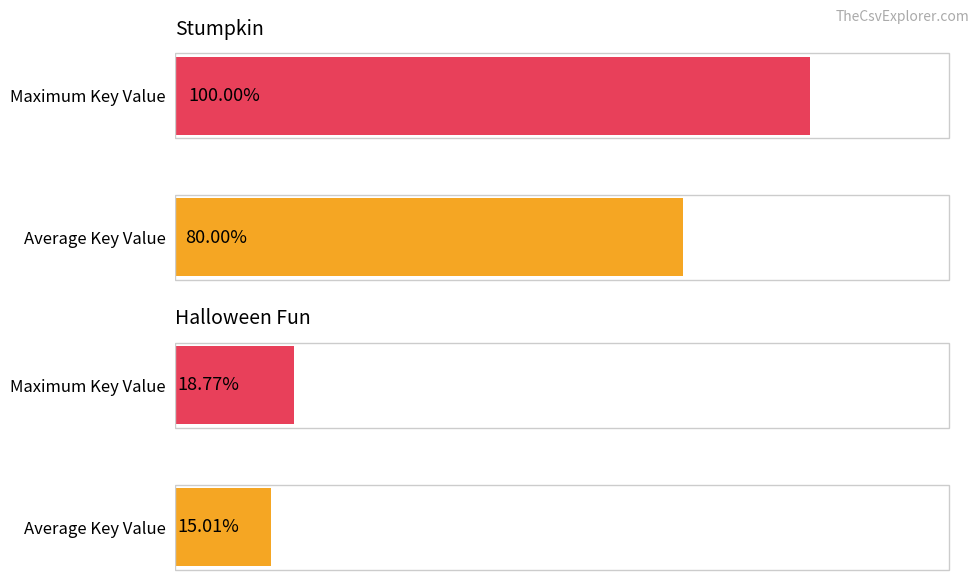

How many distinct data groups are displayed?

2